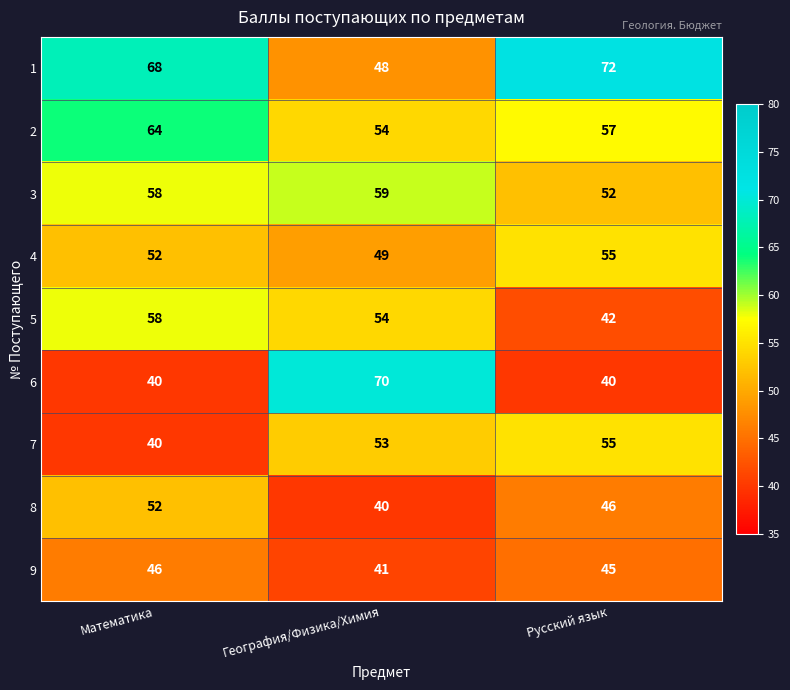

How many 7 values are between 40 and 55?

3